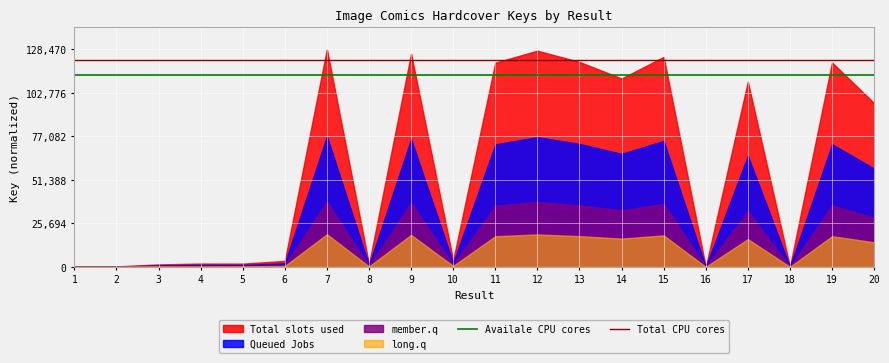

What is the lowest value of the Availale CPU cores series?

113053.6